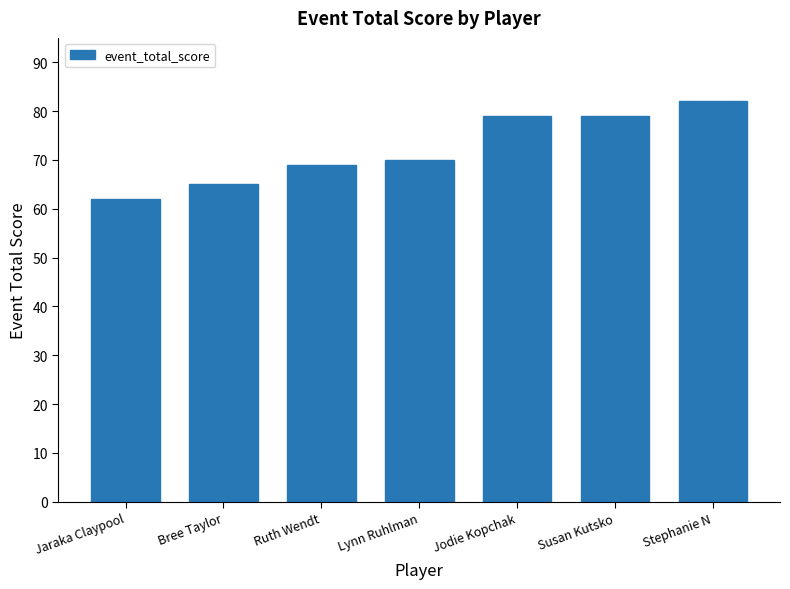

Between Ruth Wendt and Jodie Kopchak, which is larger?

Jodie Kopchak